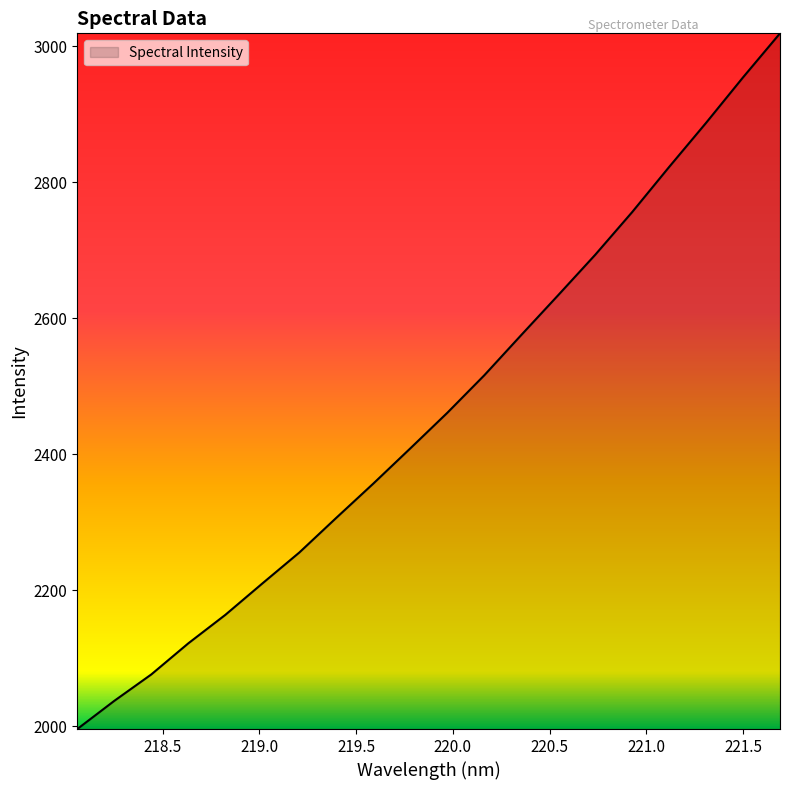

True or false: the data has more than 0 interior local peaks.

False